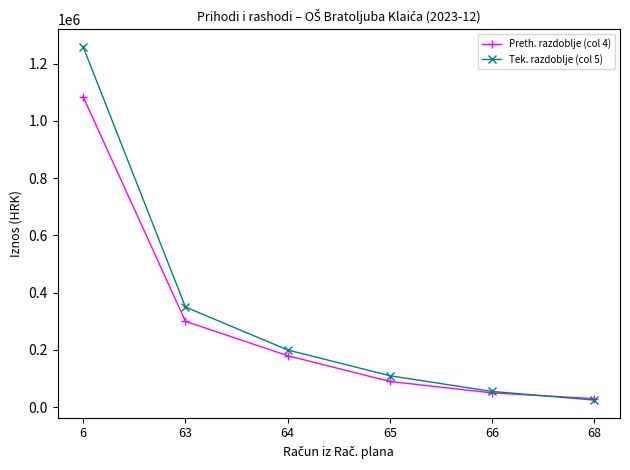

What is the approximate value of Tek. razdoblje (col 5) at 66?

55000.0